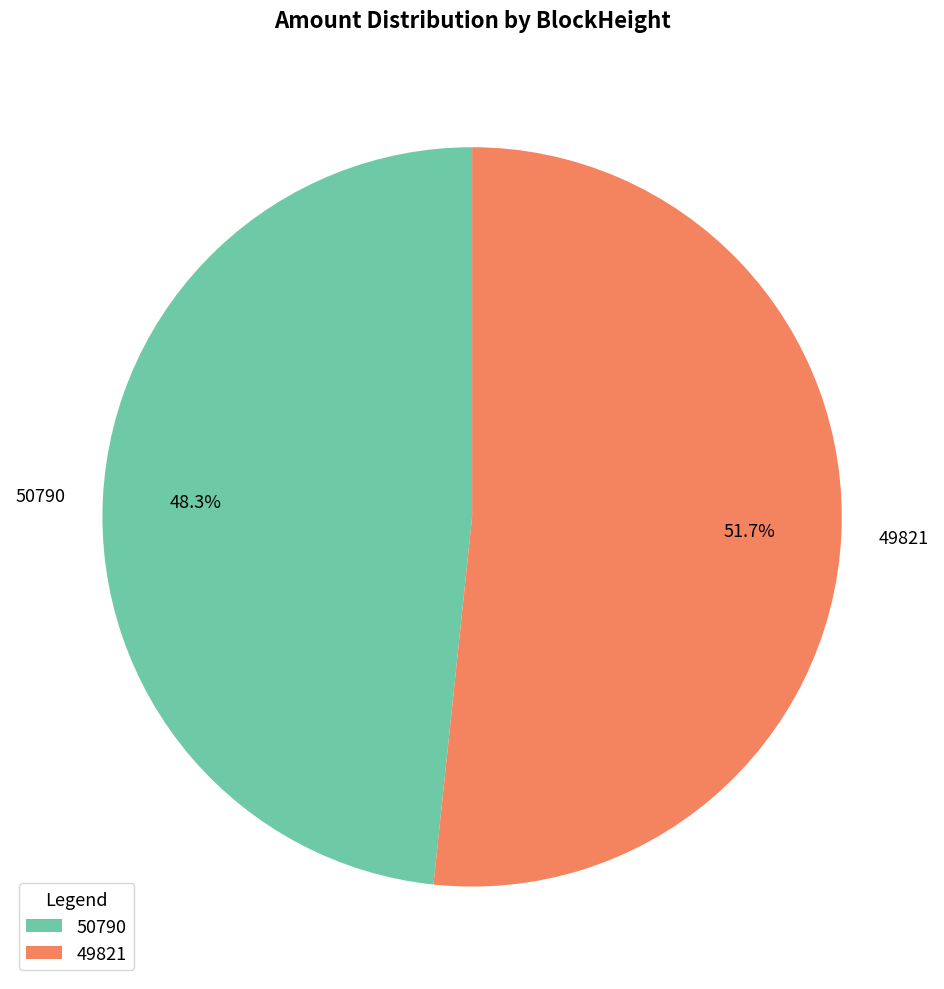

Rank the categories by value from lowest to highest.

50790, 49821